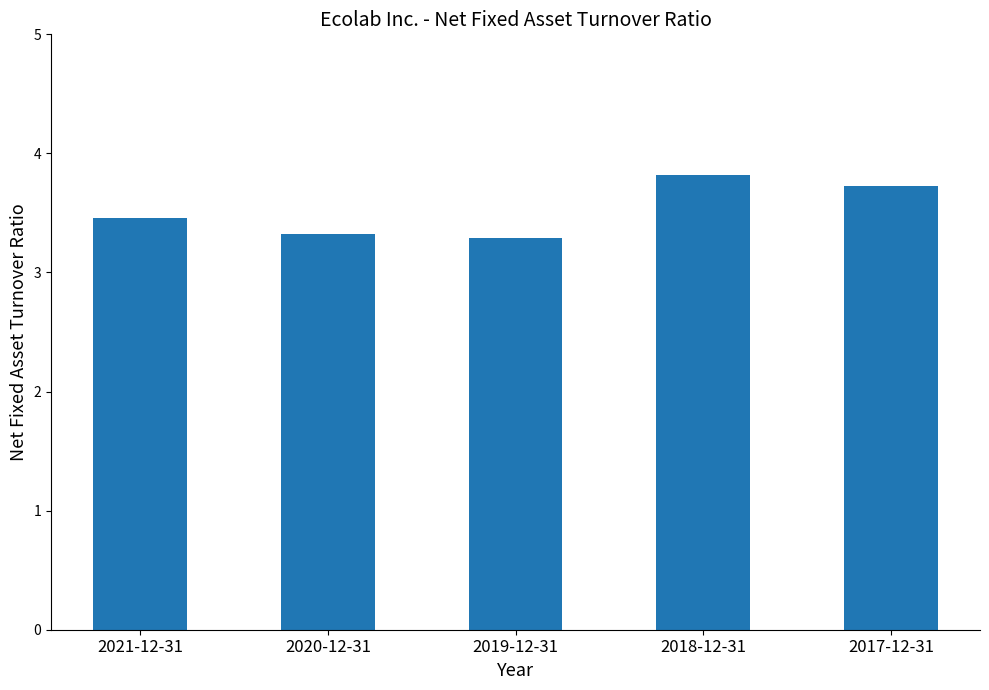

What position from the left is 2020-12-31?

2